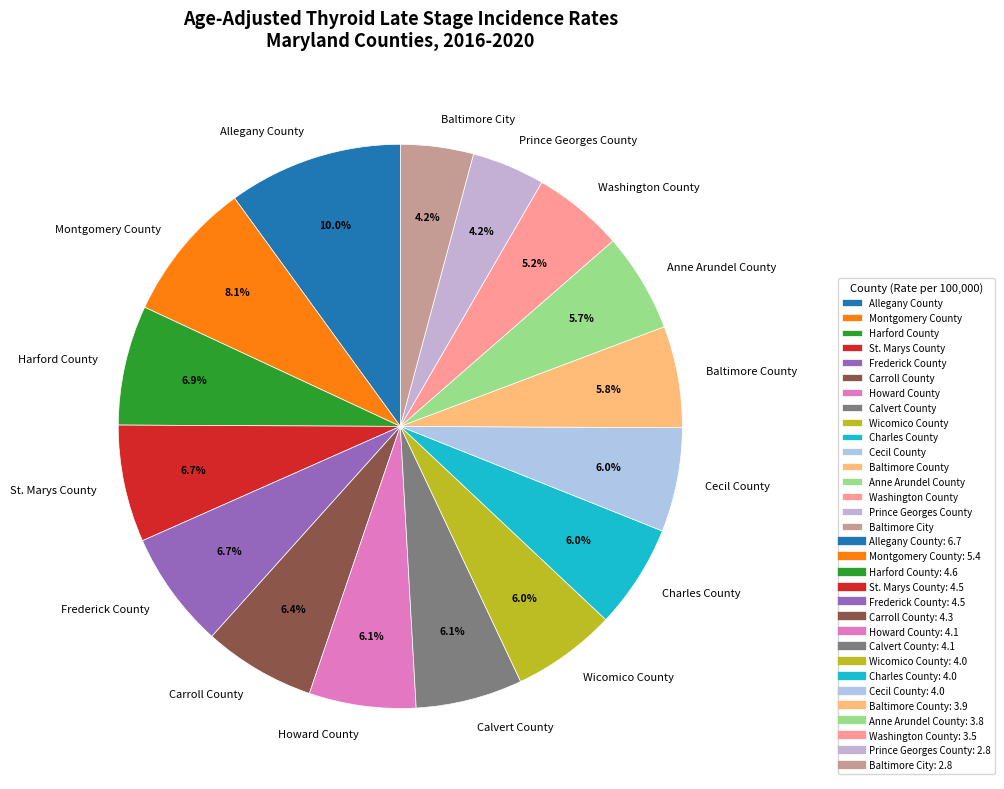

To the nearest percent, what is the combined percentage of Frederick County and Wicomico County?

13%